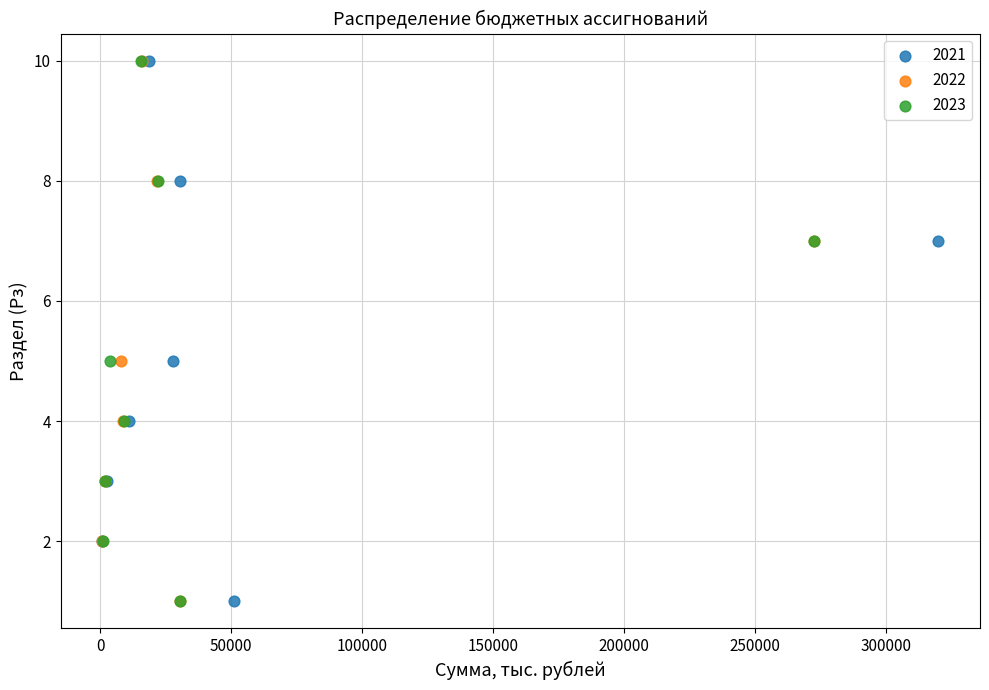

What are all the series names shown in the legend?

2021, 2022, 2023